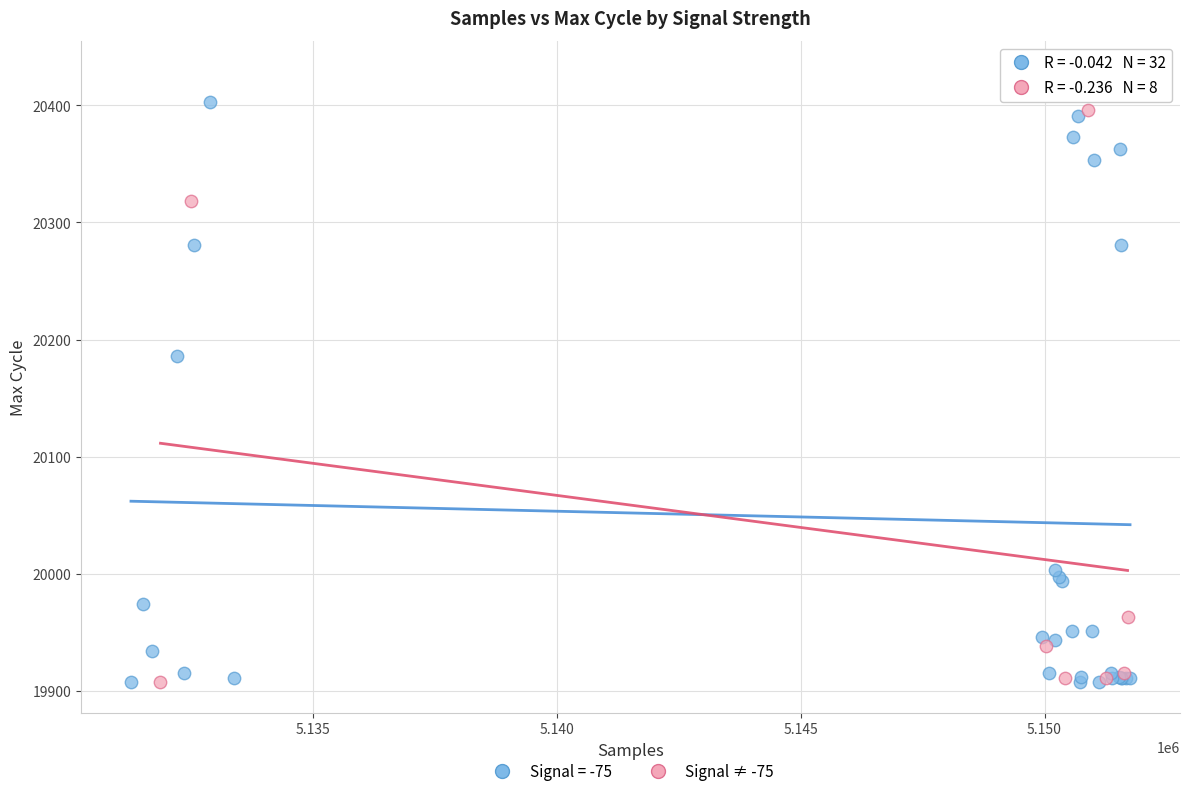

Which series has the largest Y range (max minus min)?

Signal = -75